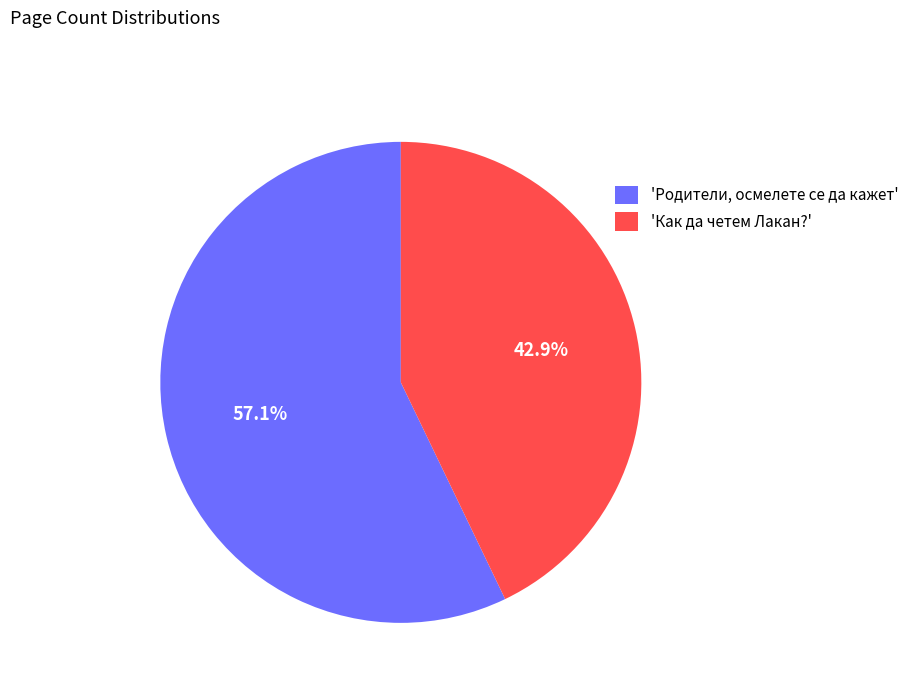

Which has a higher value, 'Как да четем Лакан?' or 'Родители, осмелете се да кажет'?

'Родители, осмелете се да кажет'